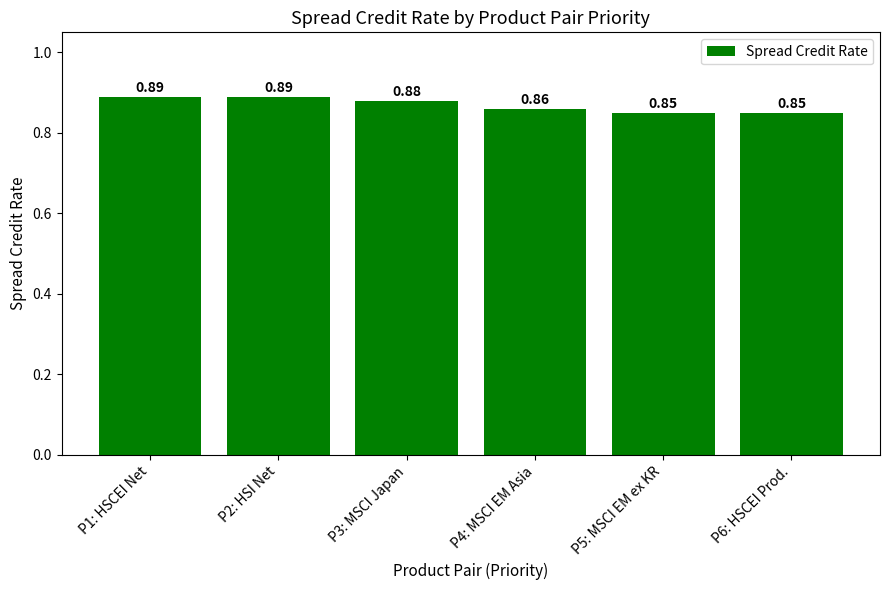

What is the sum of all values?

5.2